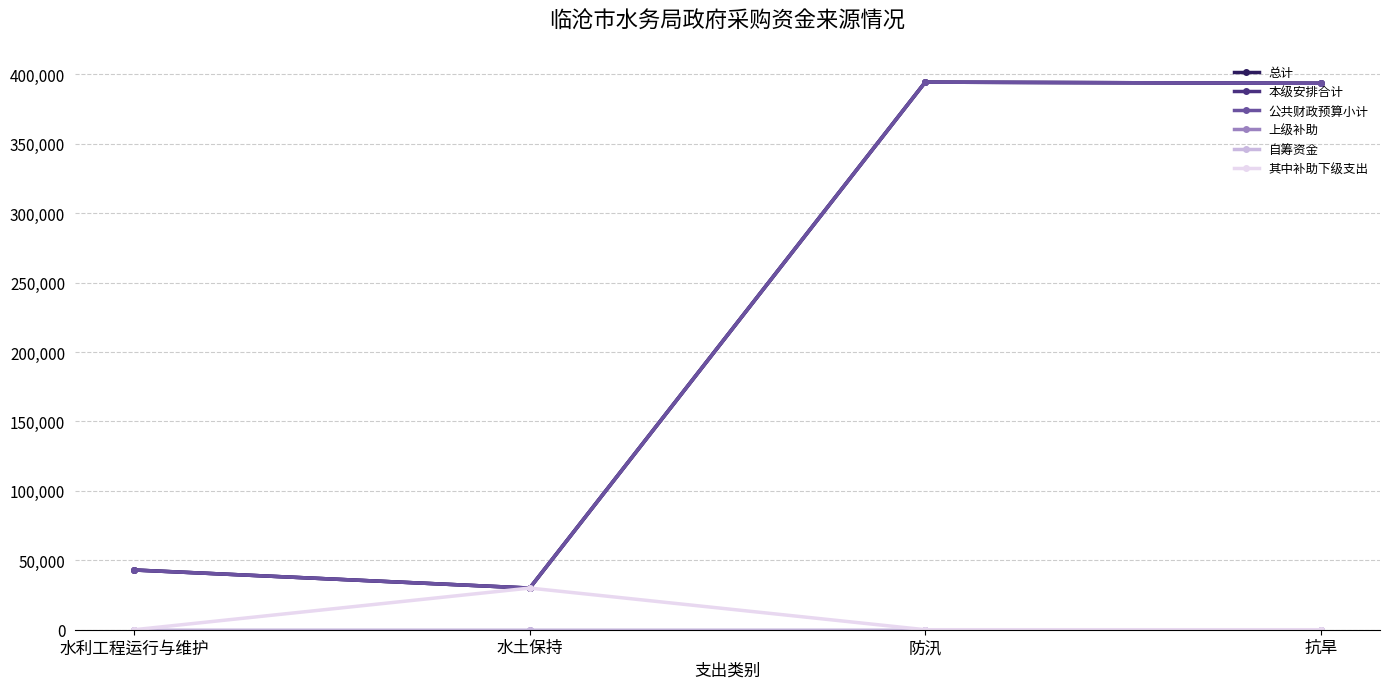

Count the number of categories in the chart.

4